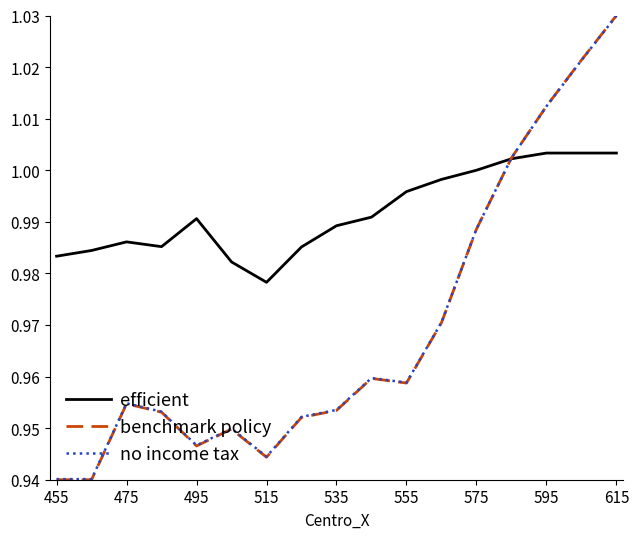

Which series has the largest range (max minus min)?

benchmark policy